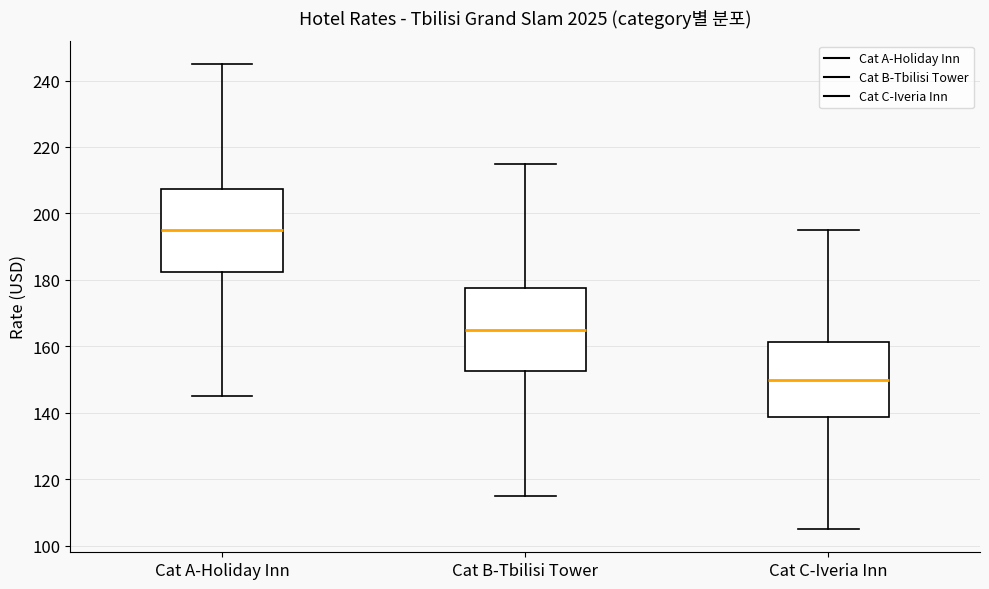

Reading left to right, transcribe this box plot: for each box, give where its median line is, the range the box spans, and where its two whiskers end, as read against the y-axis. The values are not printed on the chart, so give them approximately, as read against the axis.

Cat A-Holiday Inn: median 196, box 182 to 208, whiskers 146 to 246
Cat B-Tbilisi Tower: median 166, box 152 to 178, whiskers 116 to 216
Cat C-Iveria Inn: median 150, box 138 to 162, whiskers 106 to 196